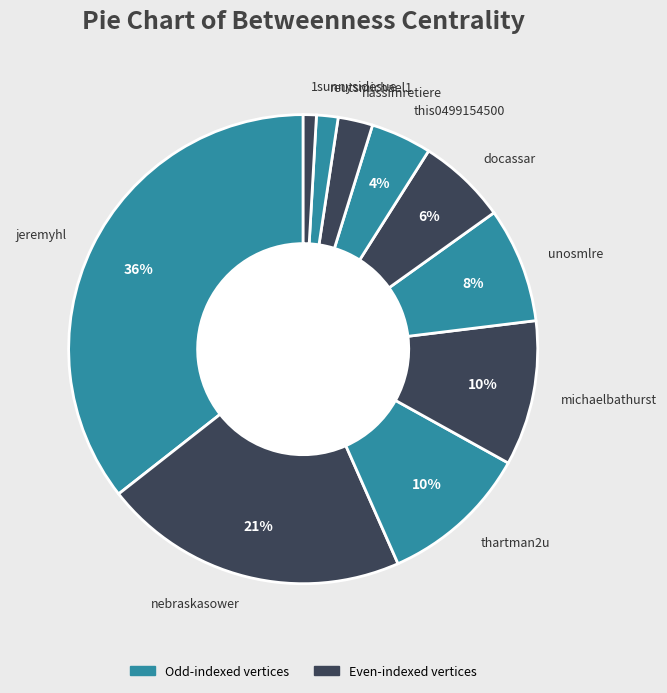

Which has a higher value, nassimretiere or reutsmichael1?

nassimretiere